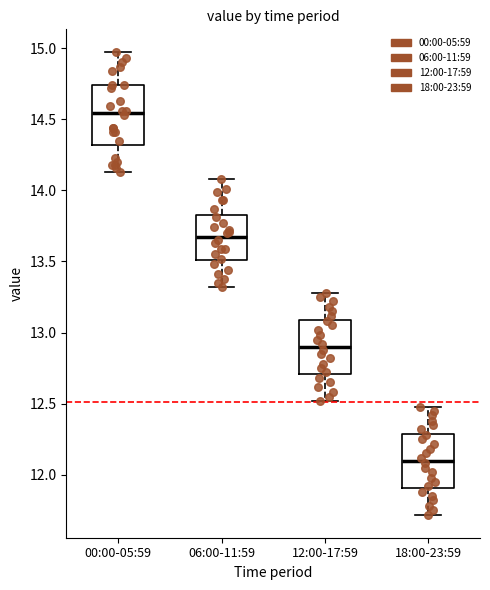

Reading left to right, read every box against the y-axis: the position of its median line, the range the box covers, and the ends of its whiskers. The values are not printed on the chart, so give them approximately, as read against the axis.

00:00-05:59: median 14.55, box 14.30 to 14.75, whiskers 14.15 to 14.95
06:00-11:59: median 13.70, box 13.50 to 13.85, whiskers 13.30 to 14.10
12:00-17:59: median 12.90, box 12.70 to 13.10, whiskers 12.50 to 13.30
18:00-23:59: median 12.10, box 11.90 to 12.30, whiskers 11.70 to 12.50